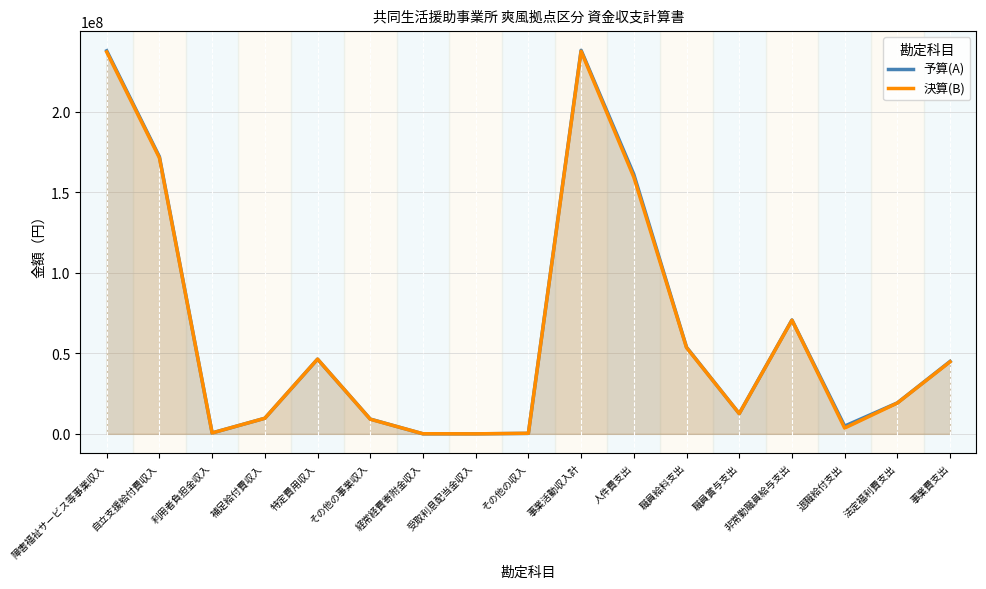

At which label is 予算(A) closest to 119051000?

人件費支出